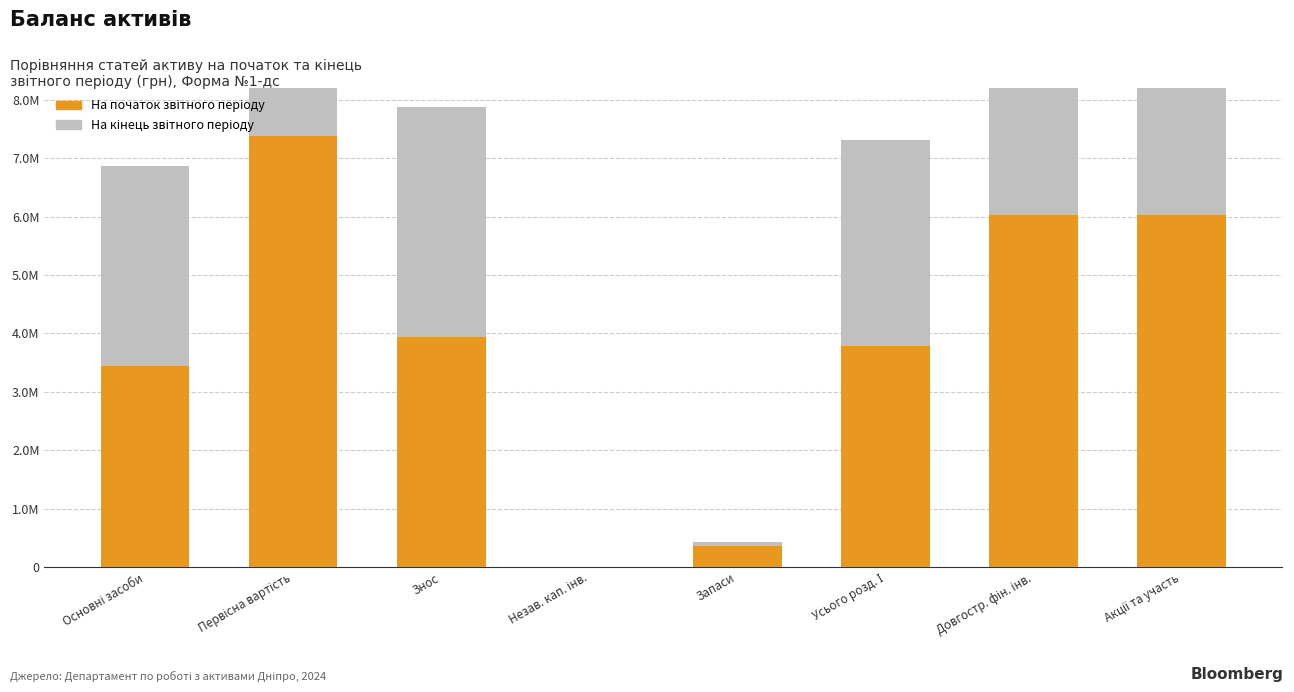

At Акції та участь, list the series in order from largest to smallest.

На початок звітного періоду, На кінець звітного періоду